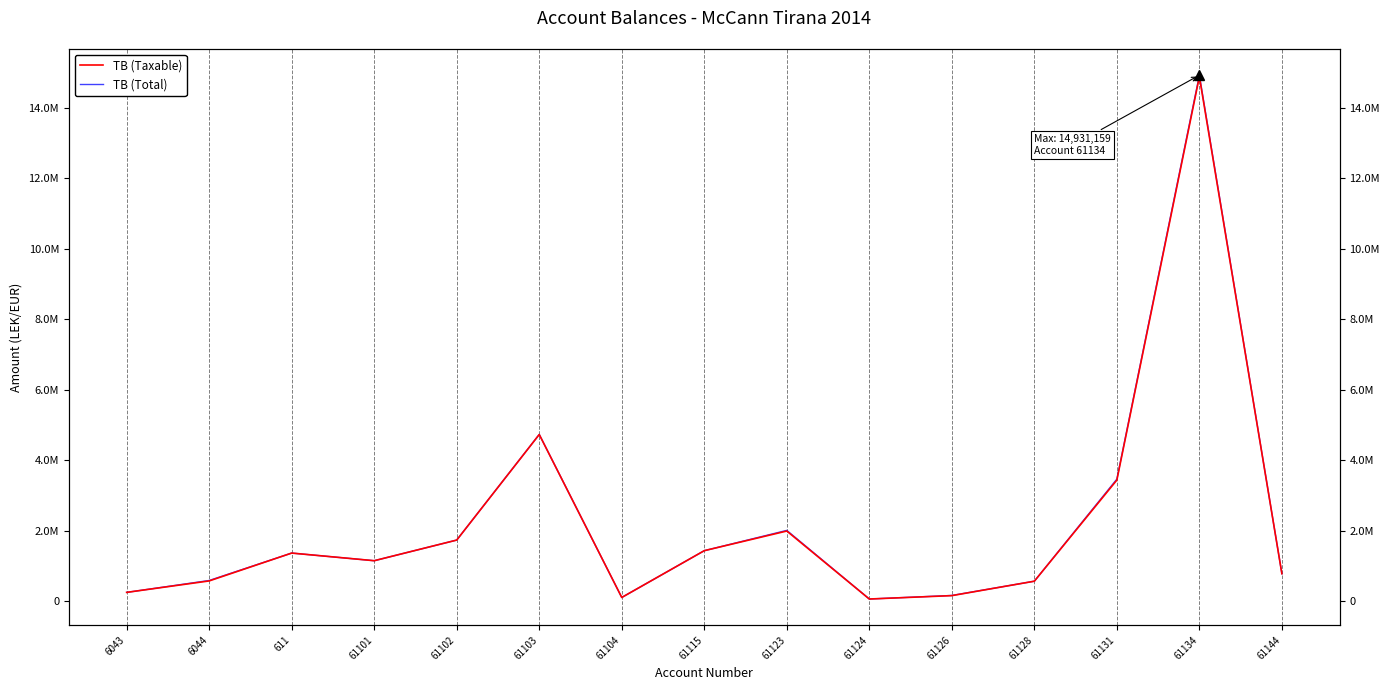

How many interior local valleys does the TB (Taxable) series have?

3